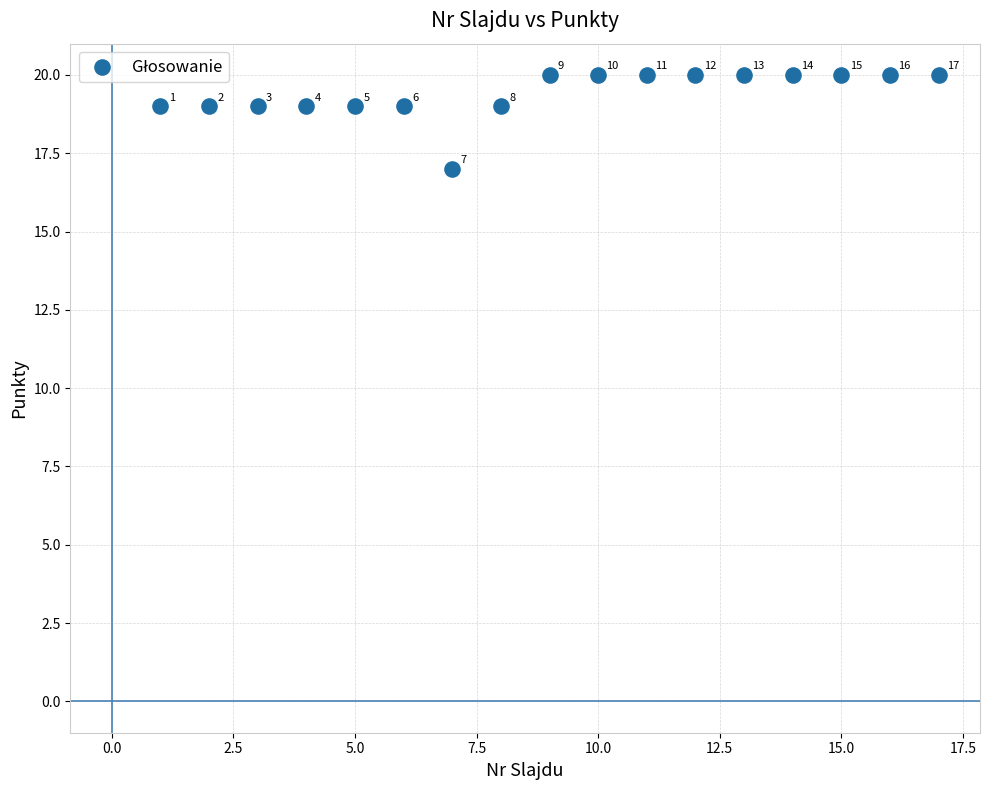

What is the range of X values (max minus min)?

16